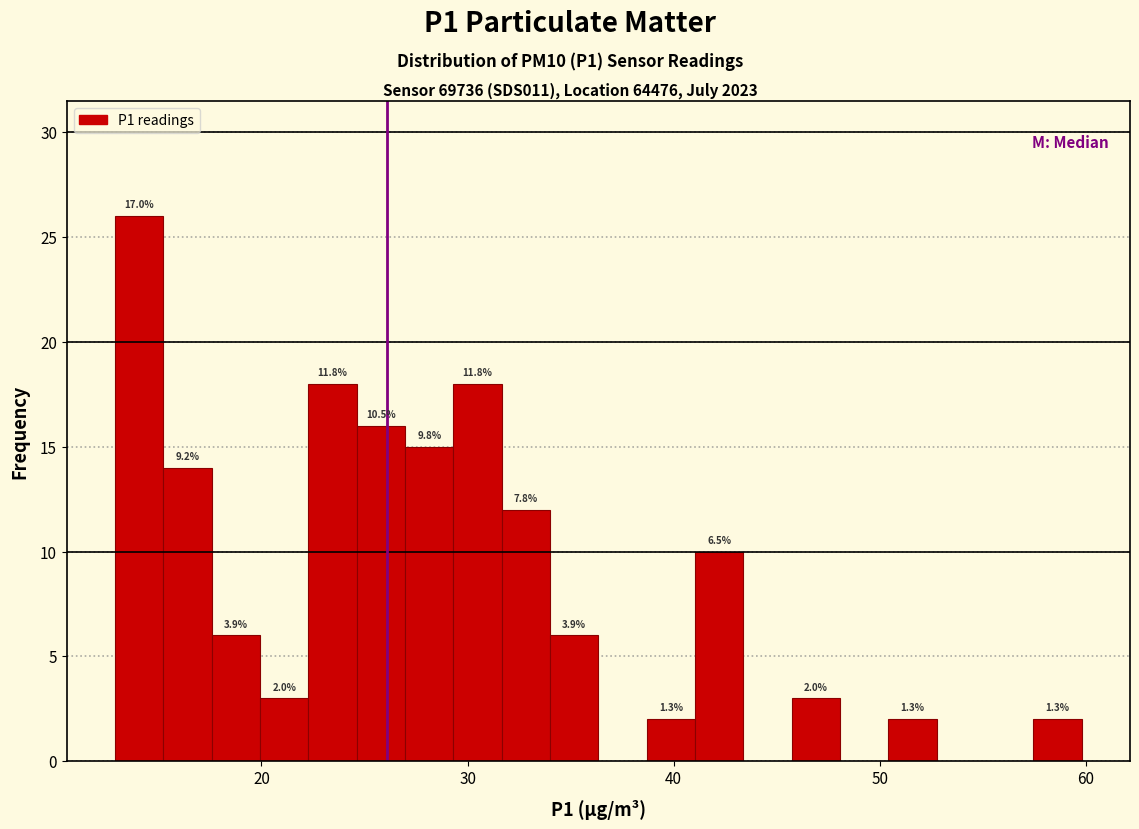

Read against the x-axis, roughly where is the centre of the tallest bar?

14